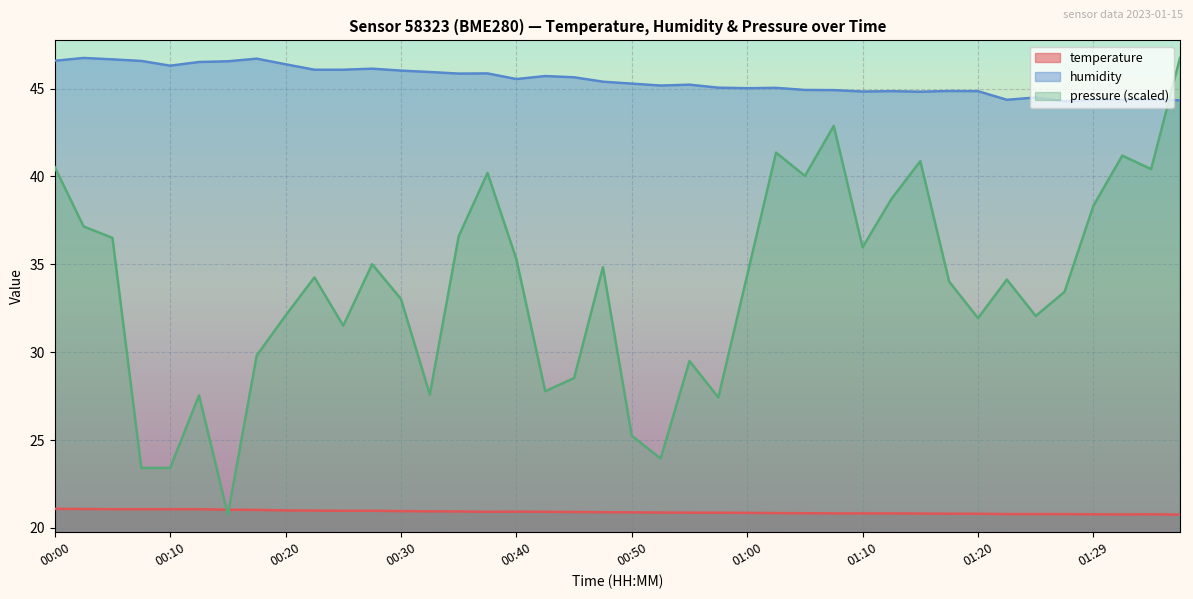

True or false: humidity and temperature intersect in this chart.

False